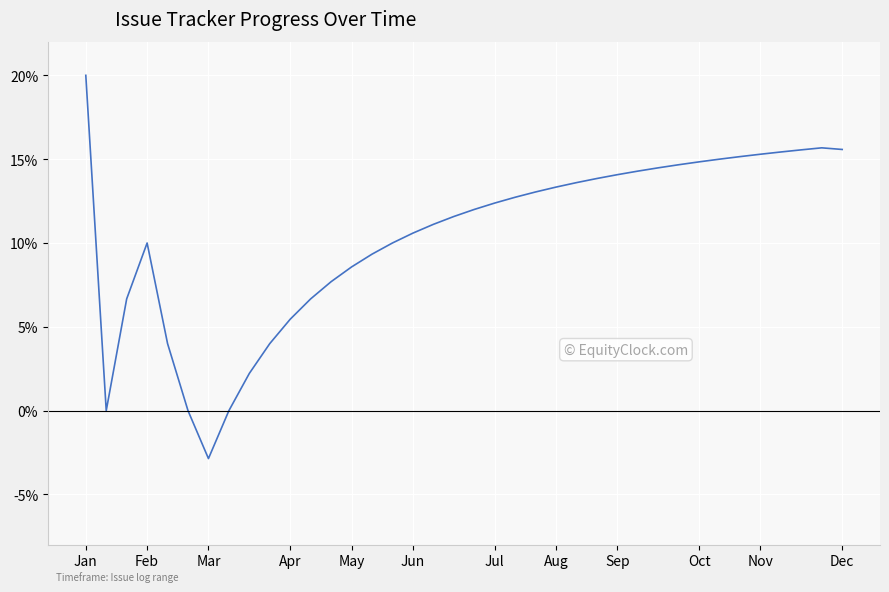

What is the smallest value displayed?

-2.9